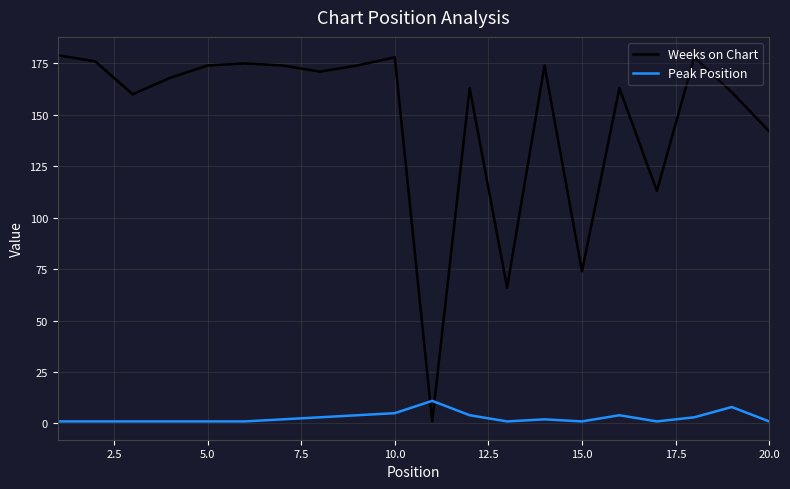

Which series has the largest range (max minus min)?

Weeks on Chart